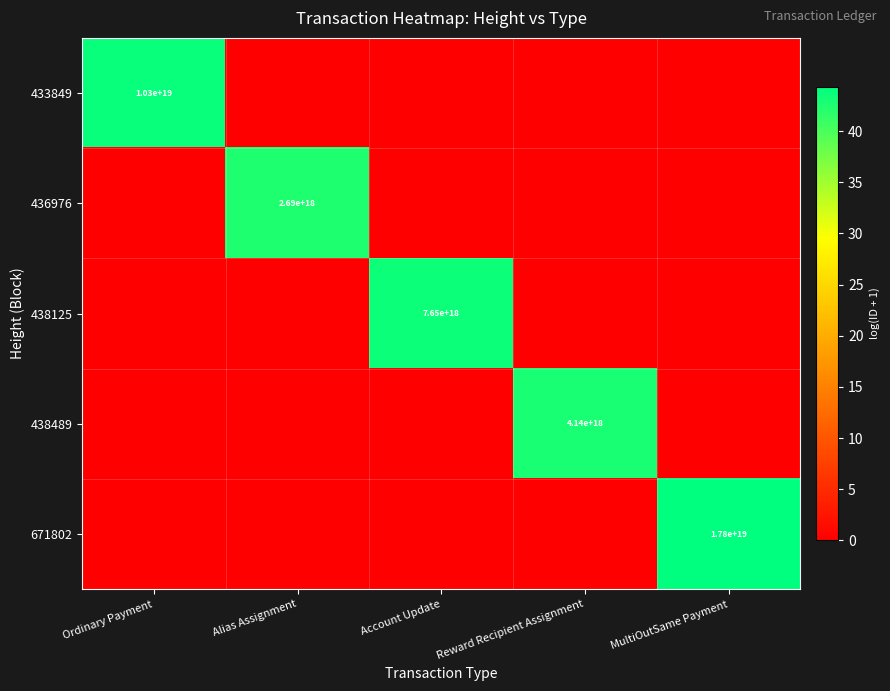

Is it true that 433849 equals 3926987421079512064 at Ordinary Payment?

False